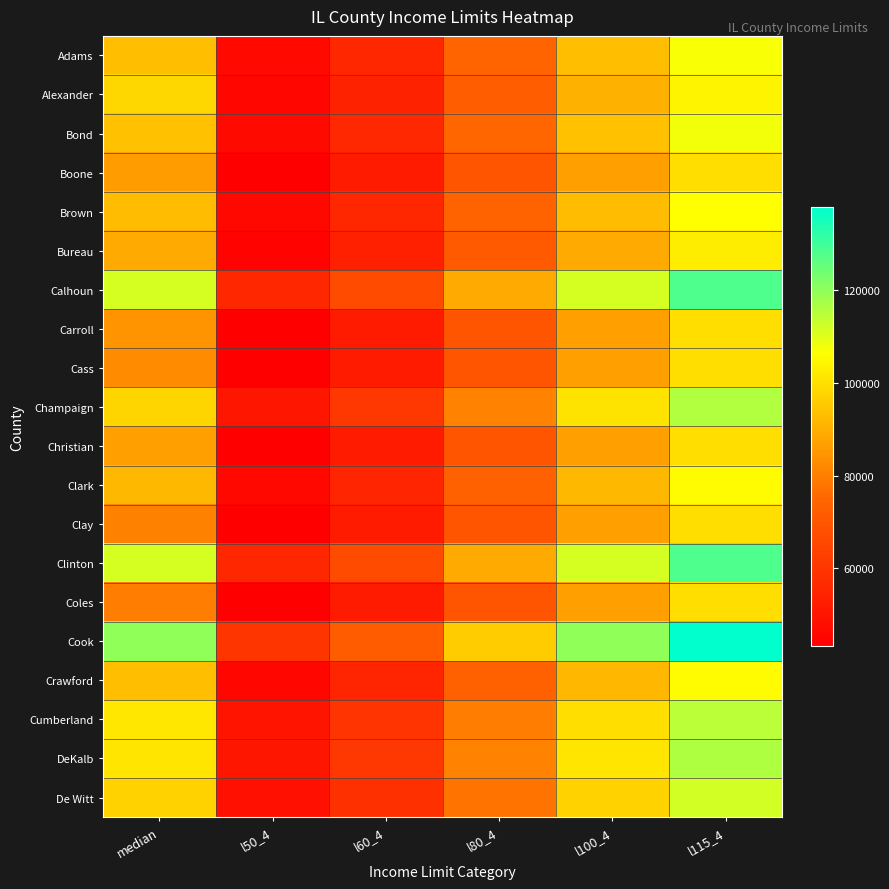

Reading left to right, extract all data points from this chart.

Adams: median=93100	l50_4=46550	l60_4=55860	l80_4=74500	l100_4=93100	l115_4=107065
Alexander: median=98100	l50_4=45250	l60_4=54300	l80_4=72400	l100_4=90500	l115_4=104075
Bond: median=93600	l50_4=46800	l60_4=56160	l80_4=74900	l100_4=93600	l115_4=107640
Boone: median=86400	l50_4=43300	l60_4=51960	l80_4=69300	l100_4=86600	l115_4=99590
Brown: median=92500	l50_4=46250	l60_4=55500	l80_4=74000	l100_4=92500	l115_4=106375
Bureau: median=89100	l50_4=44550	l60_4=53460	l80_4=71300	l100_4=89100	l115_4=102465
Calhoun: median=111400	l50_4=55700	l60_4=66840	l80_4=89100	l100_4=111400	l115_4=128110
Carroll: median=84000	l50_4=43300	l60_4=51960	l80_4=69300	l100_4=86600	l115_4=99590
Cass: median=82600	l50_4=43300	l60_4=51960	l80_4=69300	l100_4=86600	l115_4=99590
Champaign: median=97800	l50_4=50450	l60_4=60540	l80_4=80750	l100_4=100900	l115_4=116035
Christian: median=86600	l50_4=43300	l60_4=51960	l80_4=69300	l100_4=86600	l115_4=99590
Clark: median=91800	l50_4=45900	l60_4=55080	l80_4=73450	l100_4=91800	l115_4=105570
Clay: median=80400	l50_4=43300	l60_4=51960	l80_4=69300	l100_4=86600	l115_4=99590
Clinton: median=111400	l50_4=55700	l60_4=66840	l80_4=89100	l100_4=111400	l115_4=128110
Coles: median=79600	l50_4=43300	l60_4=51960	l80_4=69300	l100_4=86600	l115_4=99590
Cook: median=119900	l50_4=59950	l60_4=71940	l80_4=95900	l100_4=119900	l115_4=137885
Crawford: median=92900	l50_4=45850	l60_4=55020	l80_4=73350	l100_4=91700	l115_4=105455
Cumberland: median=101600	l50_4=49900	l60_4=59880	l80_4=79800	l100_4=99800	l115_4=114770
DeKalb: median=101300	l50_4=50550	l60_4=60660	l80_4=80900	l100_4=101100	l115_4=116265
De Witt: median=97100	l50_4=48550	l60_4=58260	l80_4=77700	l100_4=97100	l115_4=111665